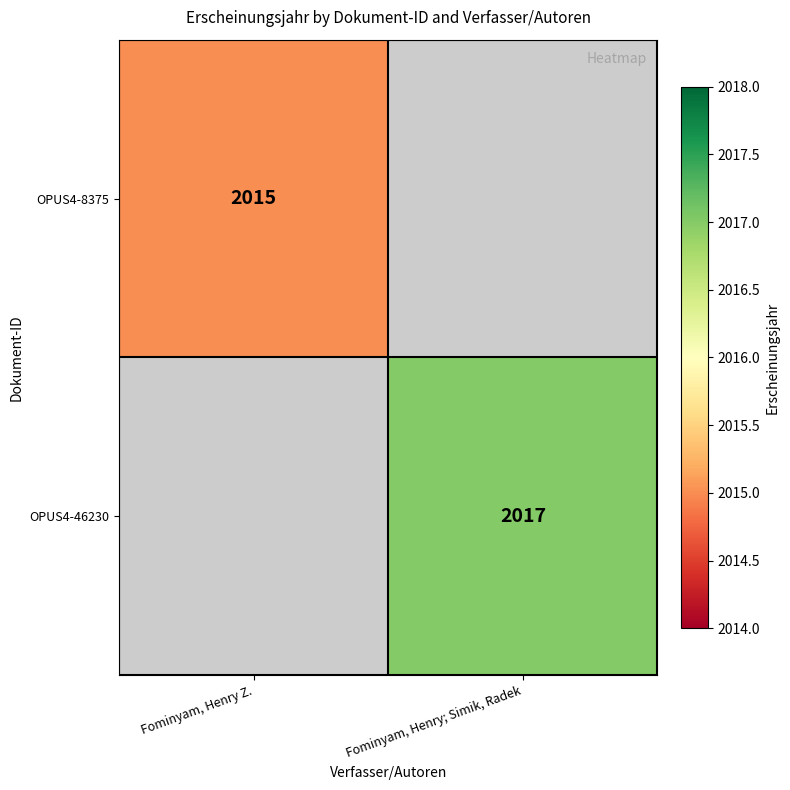

Is the value of OPUS4-46230 at Fominyam, Henry; Simik, Radek greater than the value of OPUS4-8375 at Fominyam, Henry Z.?

Yes